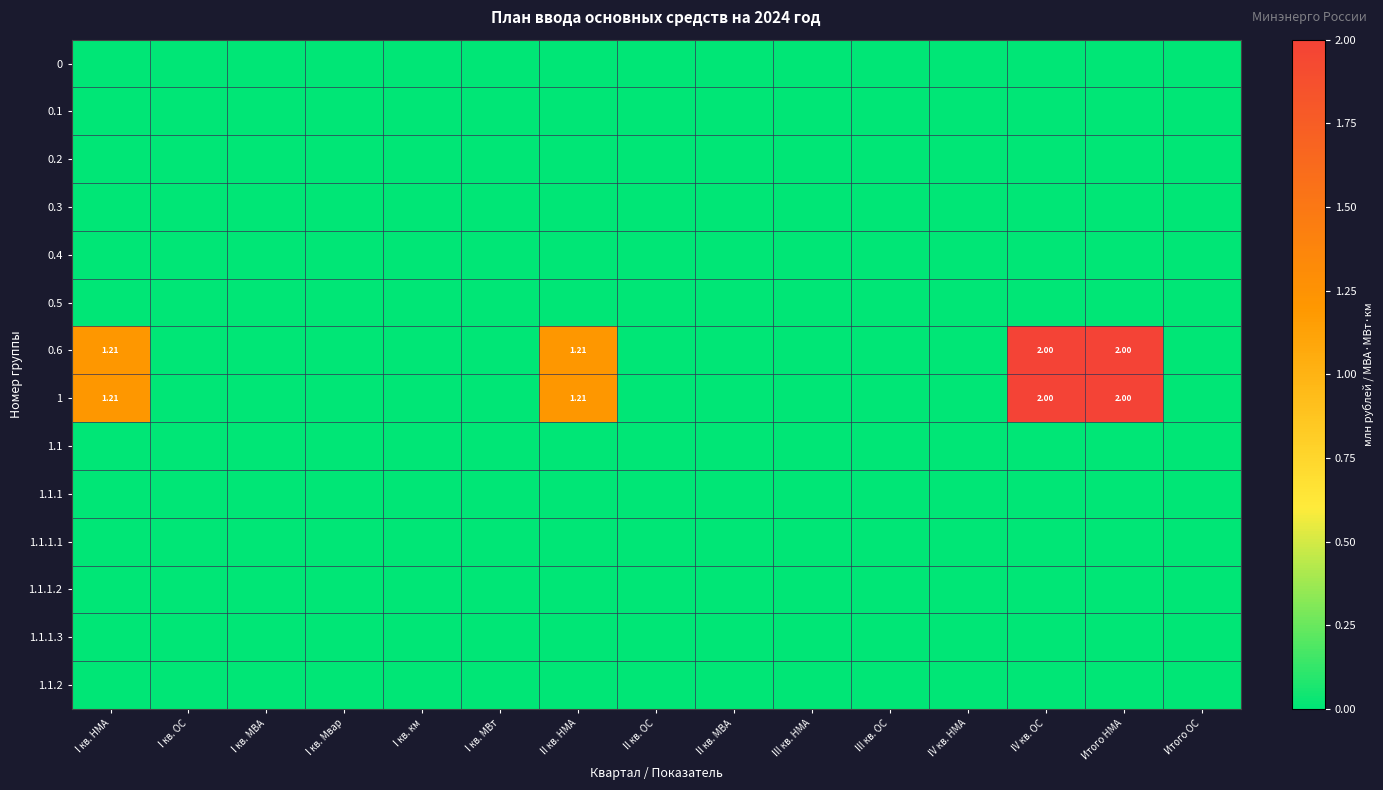

At I кв. НМА, list the series in order from largest to smallest.

0.6, 1, 0, 0.1, 0.2, 0.3, 0.4, 0.5, 1.1, 1.1.1, 1.1.1.1, 1.1.1.2, 1.1.1.3, 1.1.2